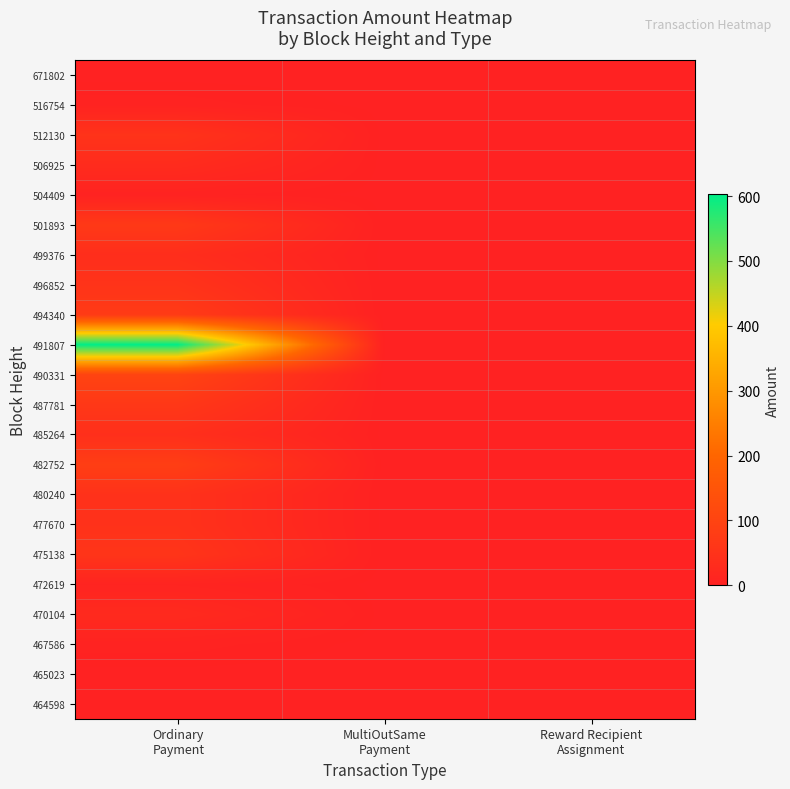

At which category does the chart reach its peak across all series?

Ordinary
Payment